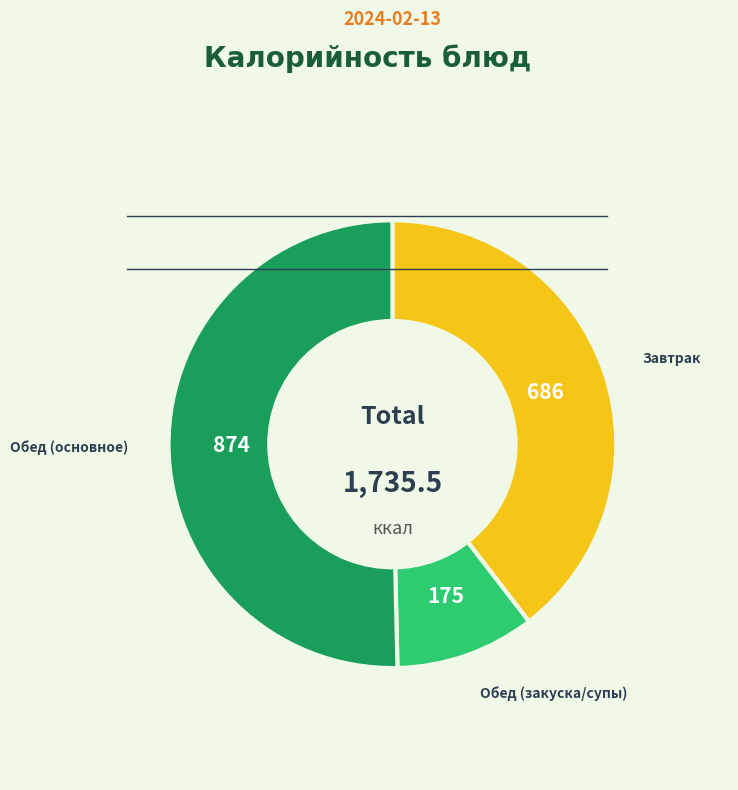

How many slices are in this pie chart?

3